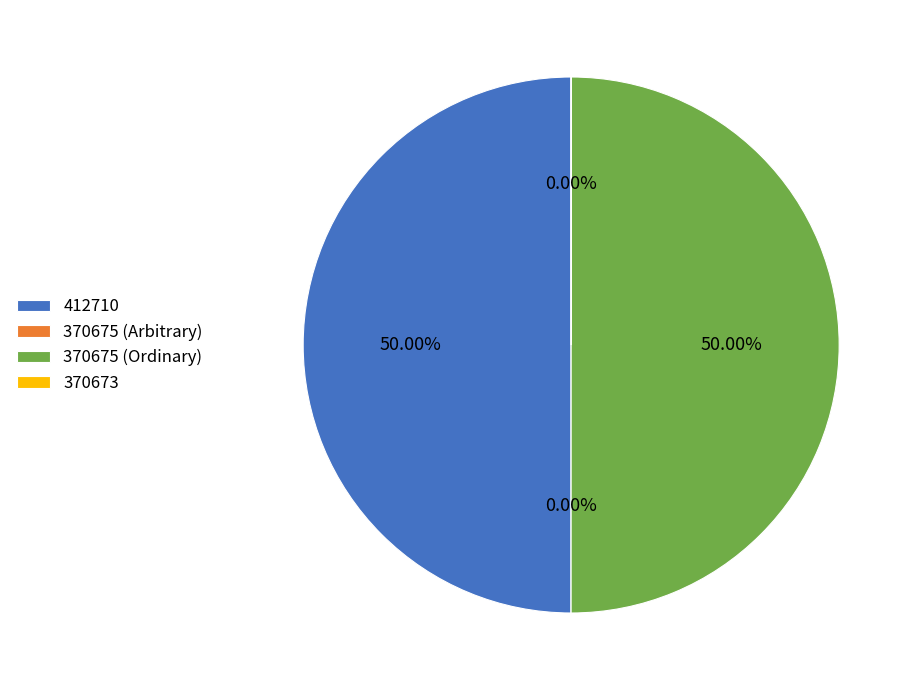

Rank the categories by value from highest to lowest.

370675 (Ordinary), 412710, 370673, 370675 (Arbitrary)